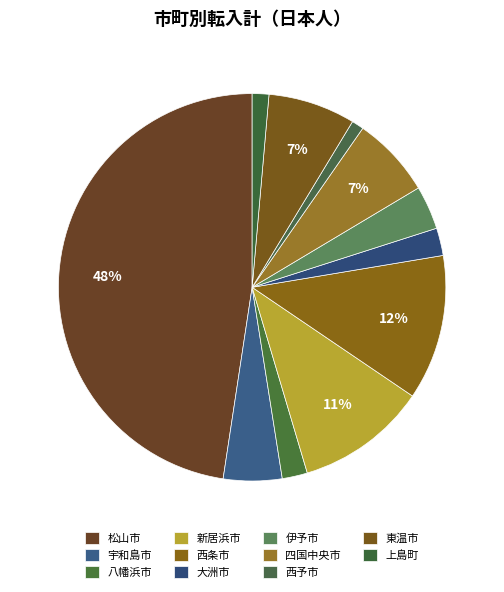

Count the number of slices in the pie.

11